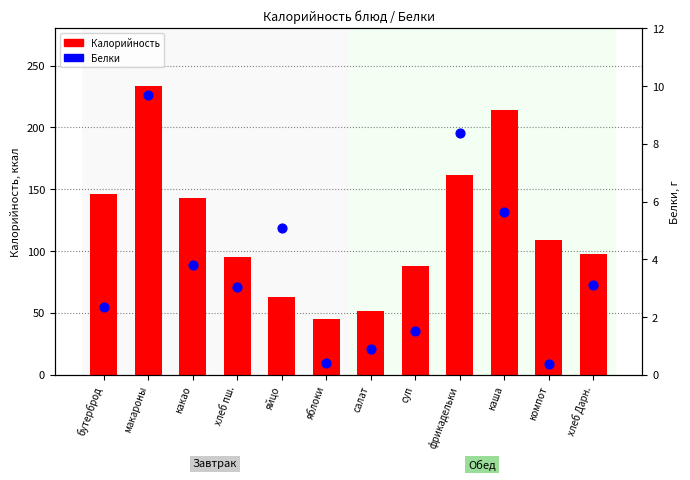

What is the total value across all series at каша?

219.4